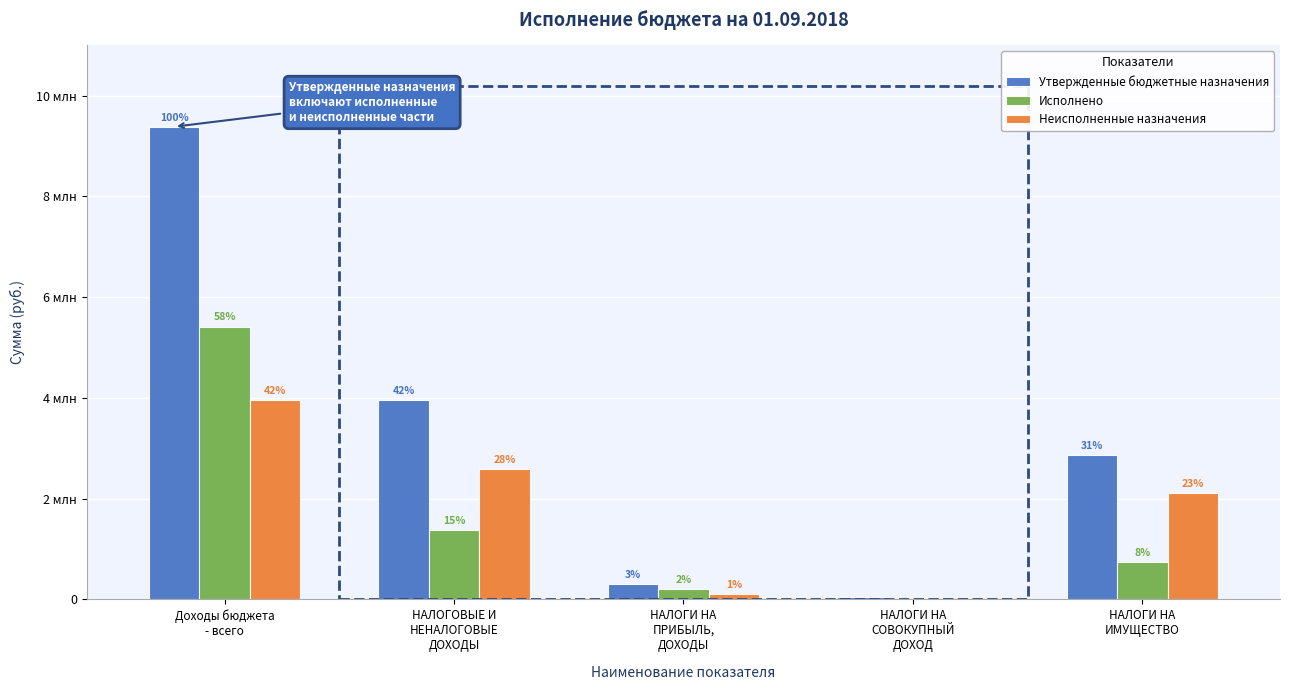

Are the bars horizontal?

No